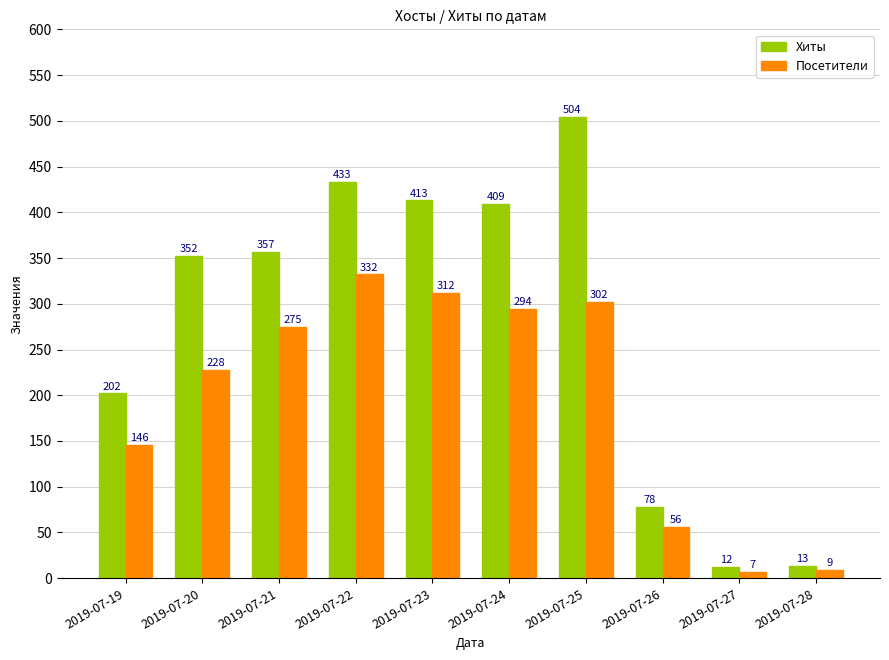

At how many categories does at least one series exceed 426?

2